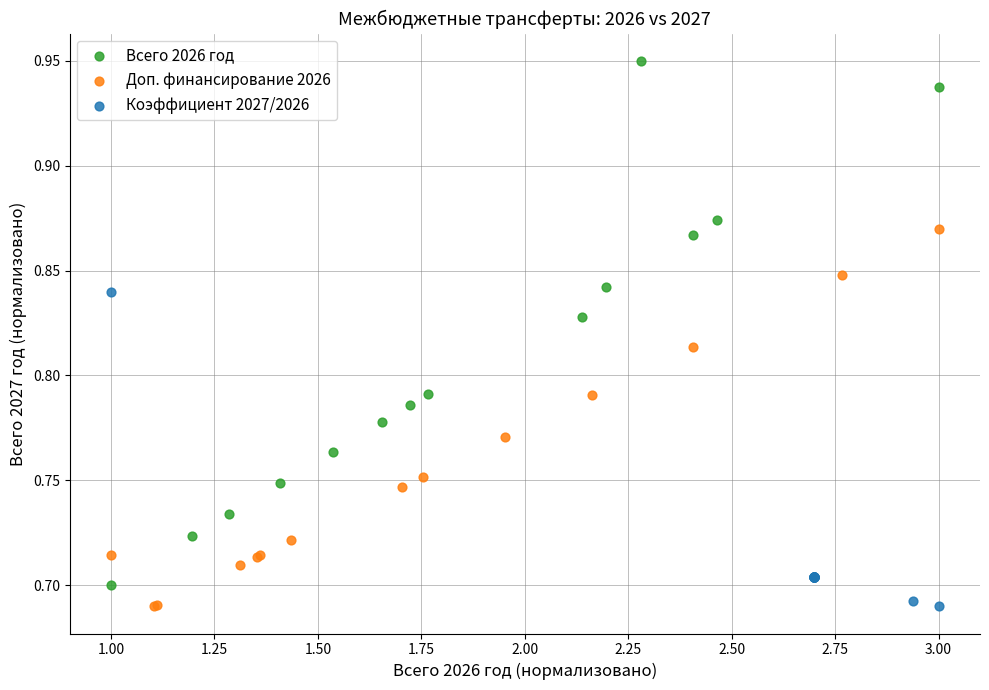

What are all the series names shown in the legend?

Всего 2026 год, Доп. финансирование 2026, Коэффициент 2027/2026